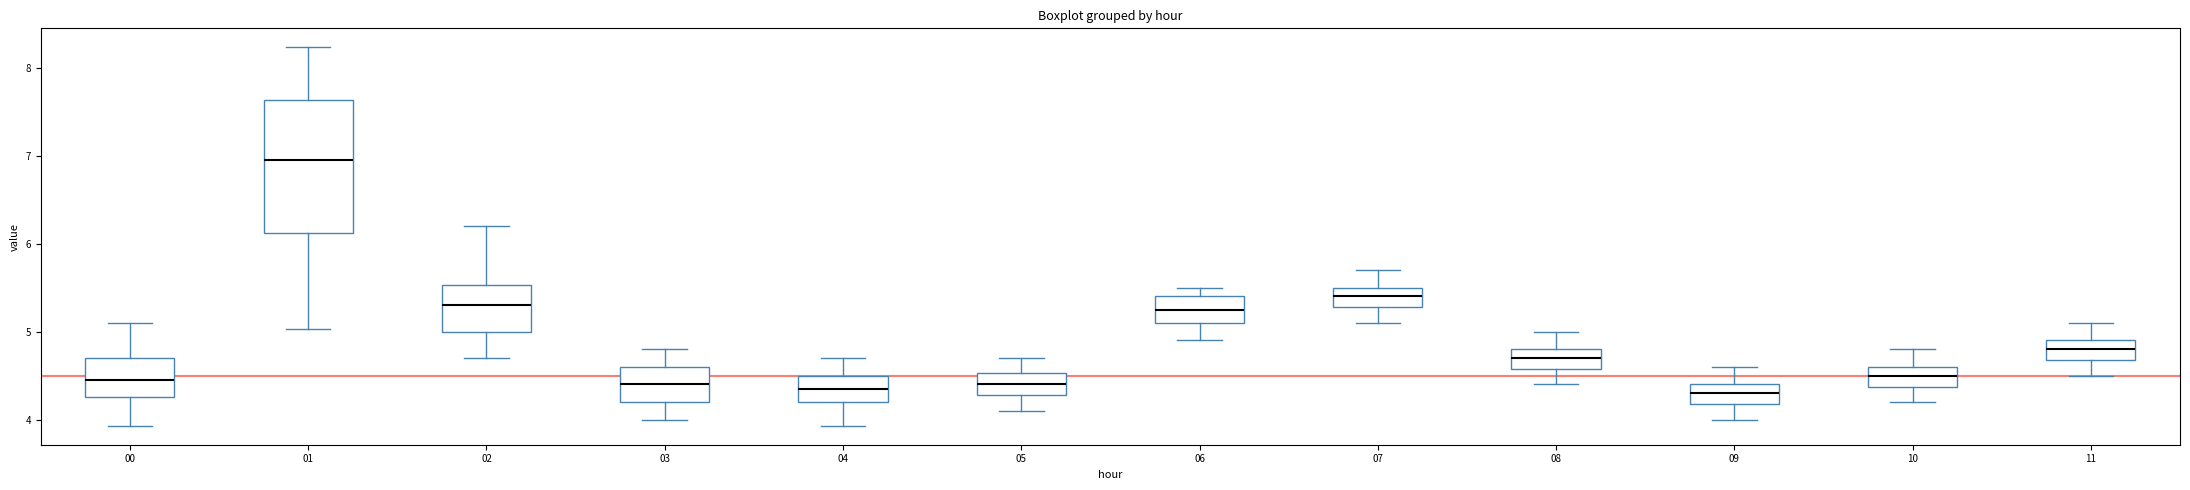

Reading left to right, read every box against the y-axis: the position of its median line, the range the box covers, and the ends of its whiskers. The values are not printed on the chart, so give them approximately, as read against the axis.

00: median 4.5, box 4.3 to 4.7, whiskers 3.9 to 5.1
01: median 7.0, box 6.1 to 7.6, whiskers 5.0 to 8.2
02: median 5.3, box 5.0 to 5.5, whiskers 4.7 to 6.2
03: median 4.4, box 4.2 to 4.6, whiskers 4.0 to 4.8
04: median 4.4, box 4.2 to 4.5, whiskers 3.9 to 4.7
05: median 4.4, box 4.3 to 4.5, whiskers 4.1 to 4.7
06: median 5.3, box 5.1 to 5.4, whiskers 4.9 to 5.5
07: median 5.4, box 5.3 to 5.5, whiskers 5.1 to 5.7
08: median 4.7, box 4.6 to 4.8, whiskers 4.4 to 5.0
09: median 4.3, box 4.2 to 4.4, whiskers 4.0 to 4.6
10: median 4.5, box 4.4 to 4.6, whiskers 4.2 to 4.8
11: median 4.8, box 4.7 to 4.9, whiskers 4.5 to 5.1